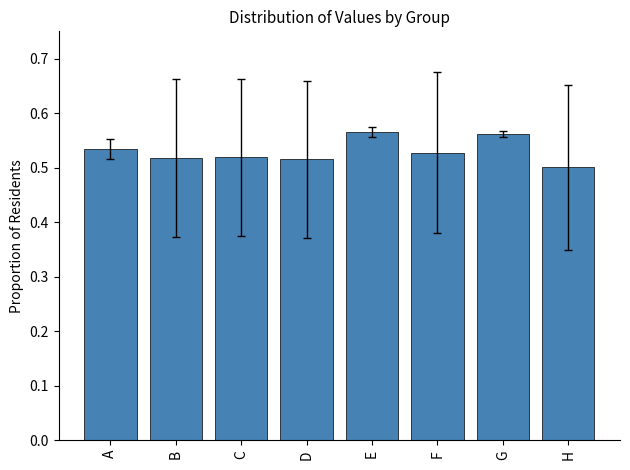

The value at B is 0.3. True or false?

False